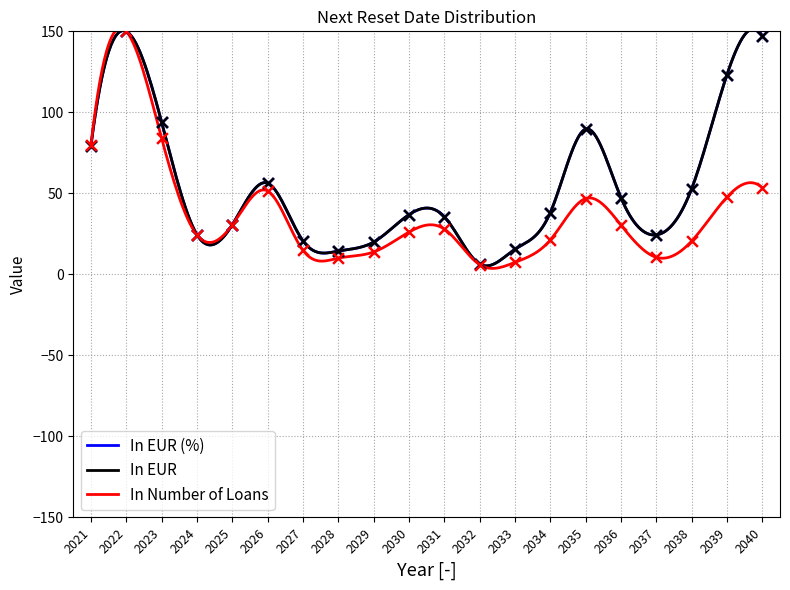

At which category is the sum across all series the highest?

2022